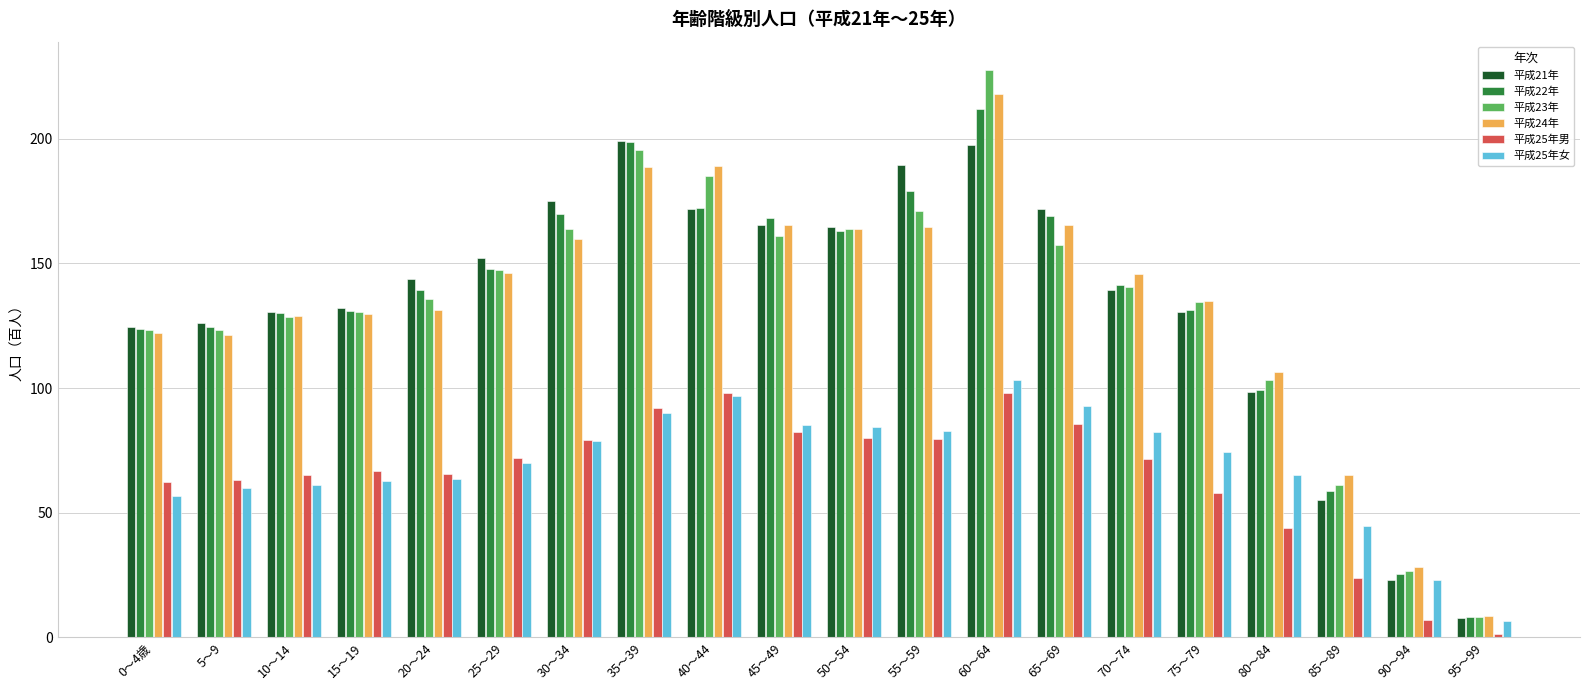

Is the value of 平成21年 at 35～39 greater than the value of 平成25年男 at 40～44?

Yes